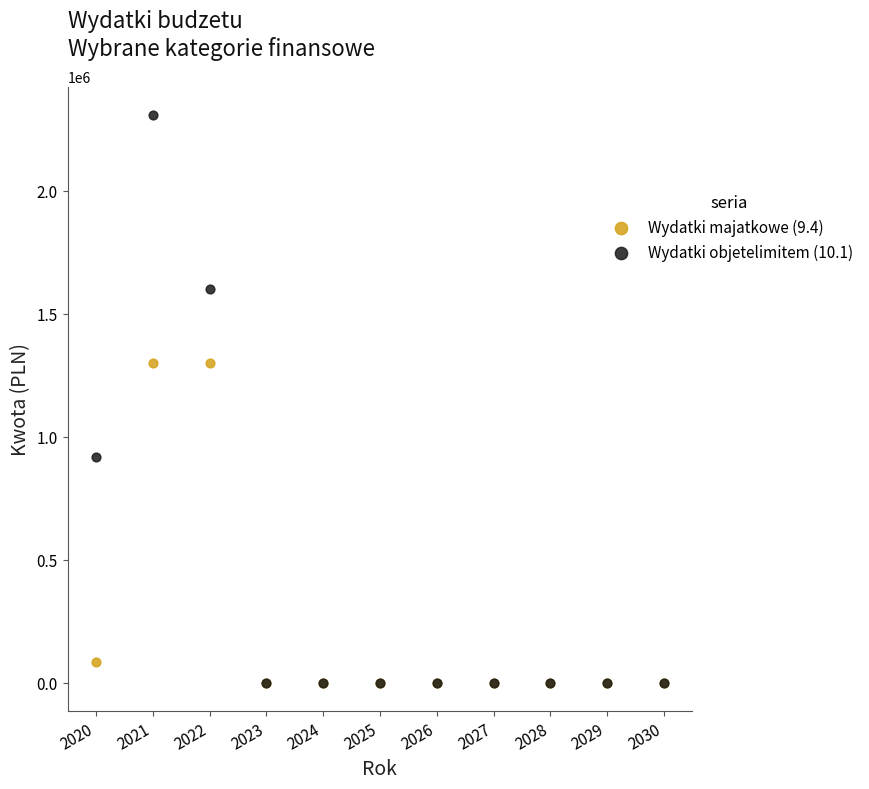

What are all the series names shown in the legend?

Wydatki majatkowe (9.4), Wydatki objetelimitem (10.1)